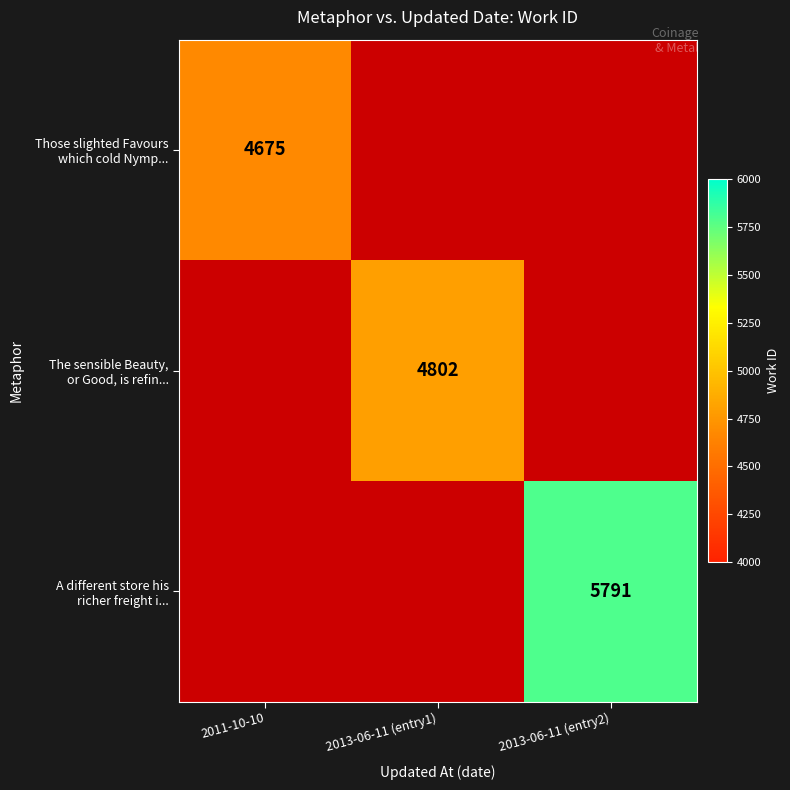

True or false: The sensible Beauty, or Good, is refin... has a value of 1822.2 at 2013-06-11 (entry1).

False